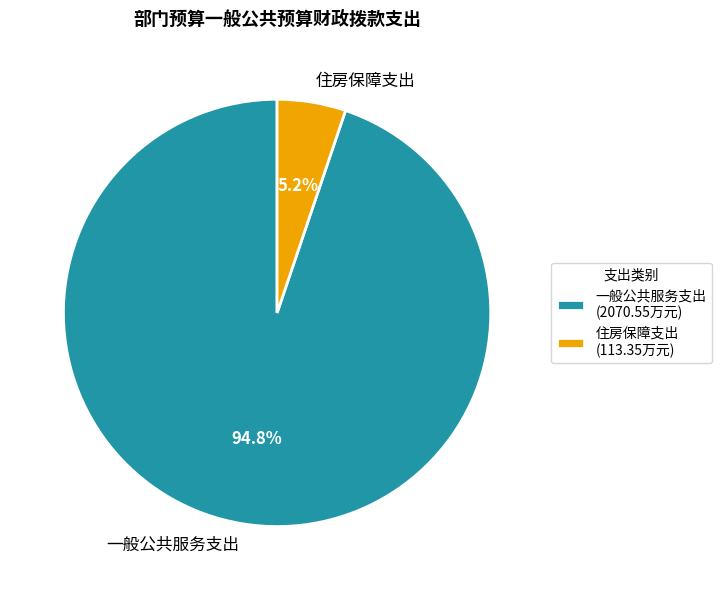

The 住房保障支出 slice represents 5% of the pie. True or false?

True